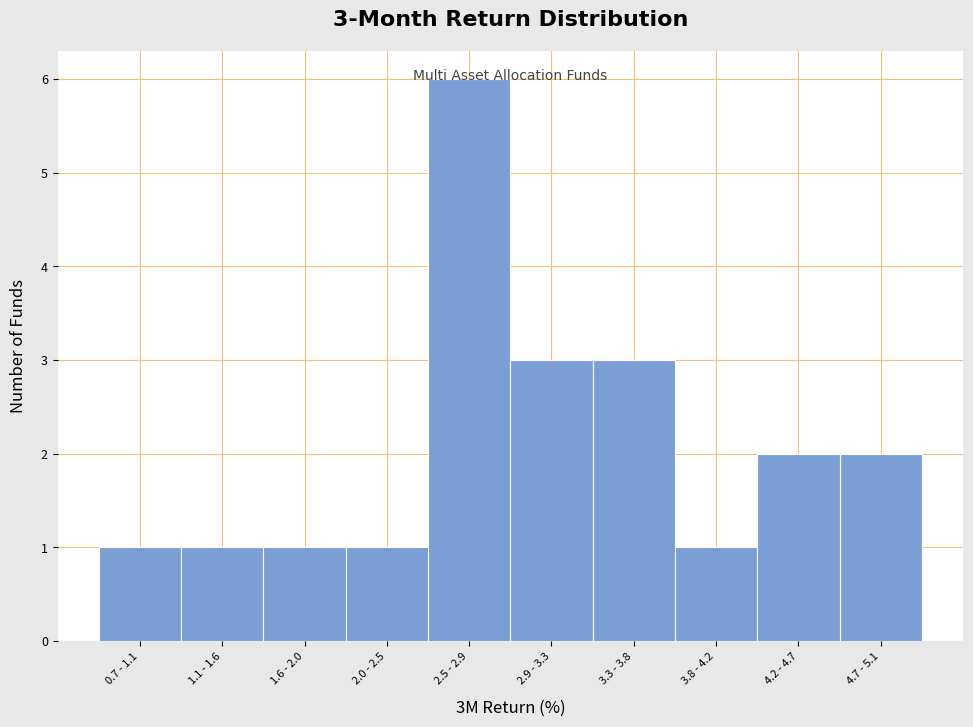

What is the sum of all values?

21